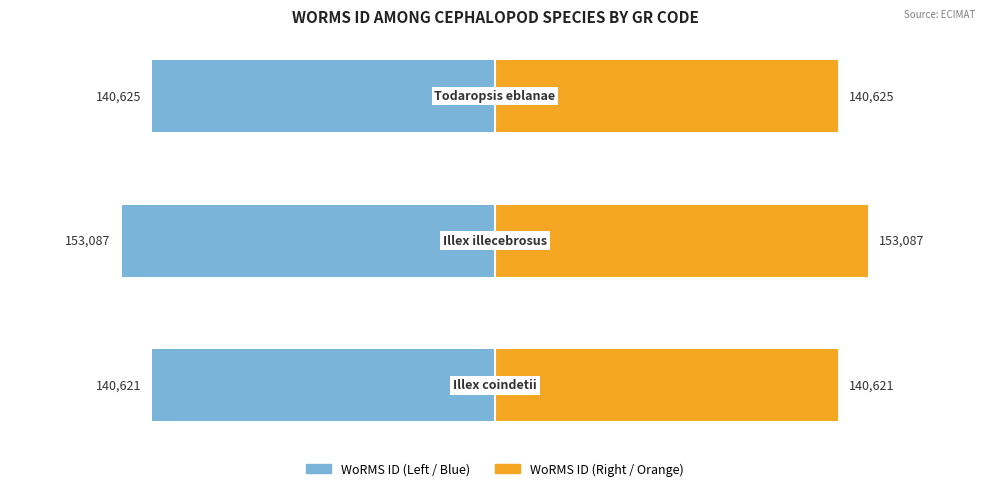

The value of WoRMS ID (Left) at 2 is -140625. True or false?

True